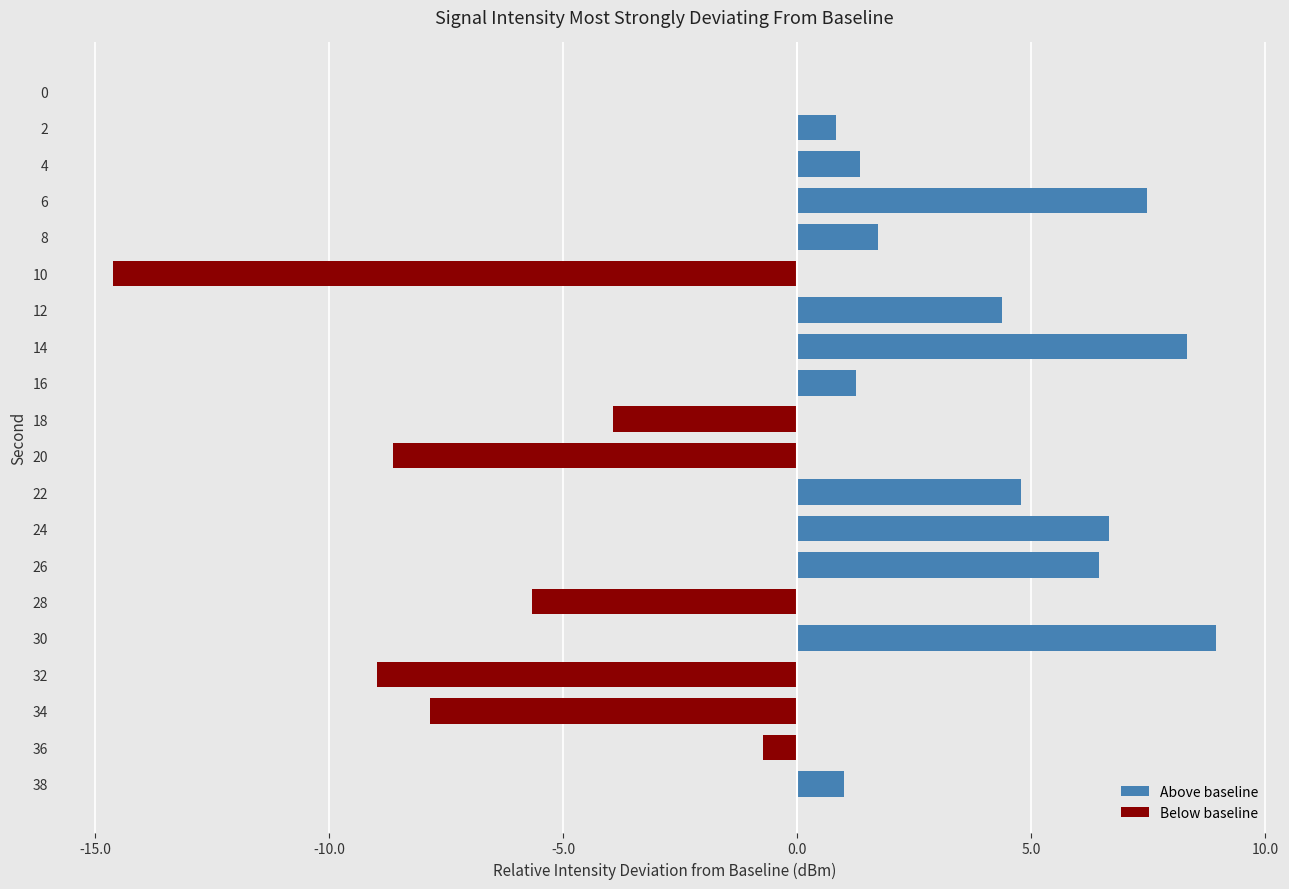

Which label corresponds to the largest value in the chart?

30